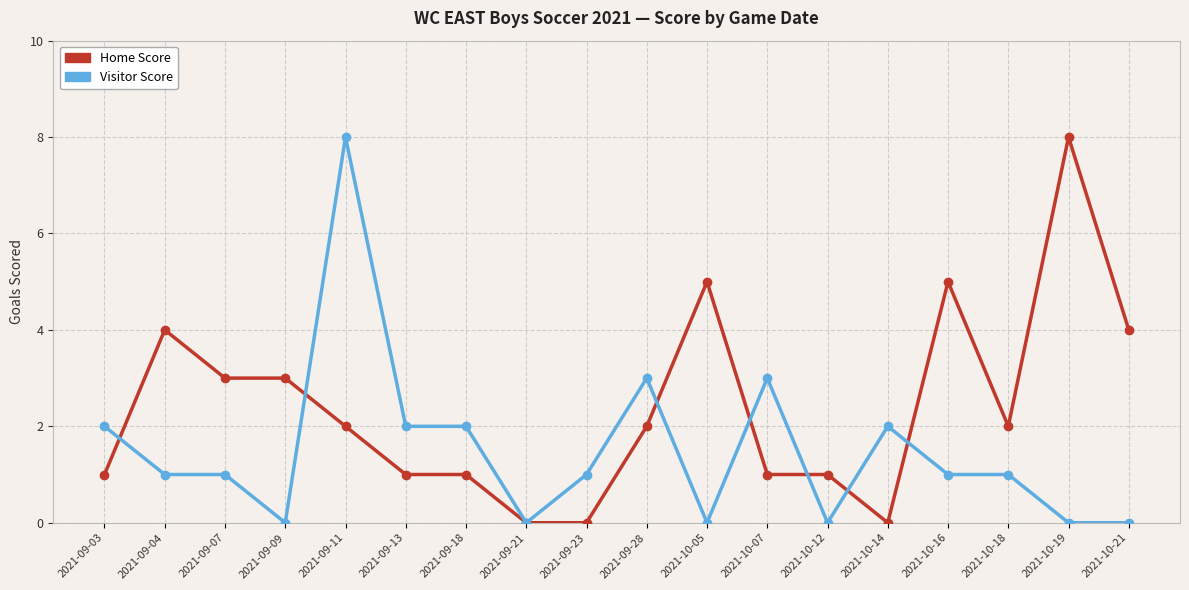

Reading left to right, what are all the values shown in this chart?

Home Score: 2021-09-03=1	2021-09-04=4	2021-09-07=3	2021-09-09=3	2021-09-11=2	2021-09-13=1	2021-09-18=1	2021-09-21=0	2021-09-23=0	2021-09-28=2	2021-10-05=5	2021-10-07=1	2021-10-12=1	2021-10-14=0	2021-10-16=5	2021-10-18=2	2021-10-19=8	2021-10-21=4
Visitor Score: 2021-09-03=2	2021-09-04=1	2021-09-07=1	2021-09-09=0	2021-09-11=8	2021-09-13=2	2021-09-18=2	2021-09-21=0	2021-09-23=1	2021-09-28=3	2021-10-05=0	2021-10-07=3	2021-10-12=0	2021-10-14=2	2021-10-16=1	2021-10-18=1	2021-10-19=0	2021-10-21=0